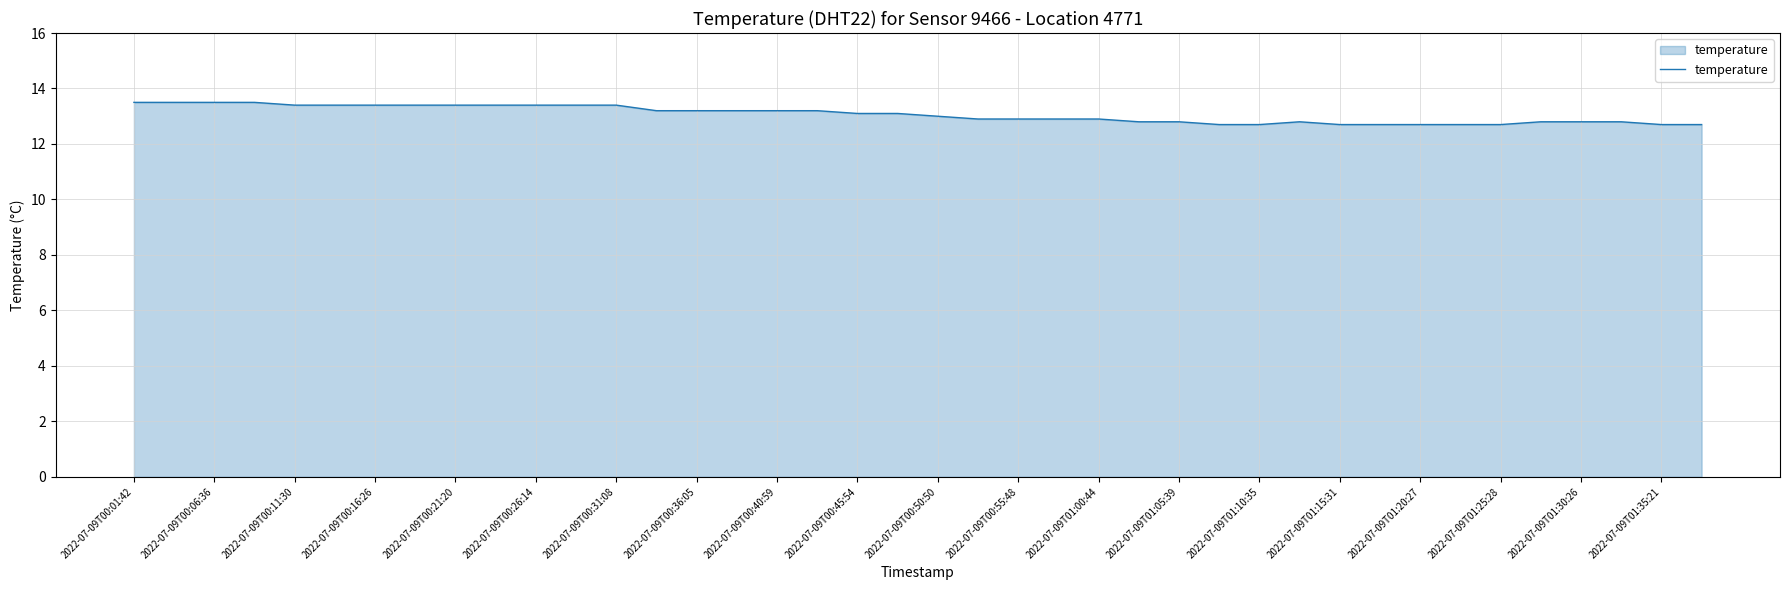

What is the difference between the maximum and minimum values?

0.8